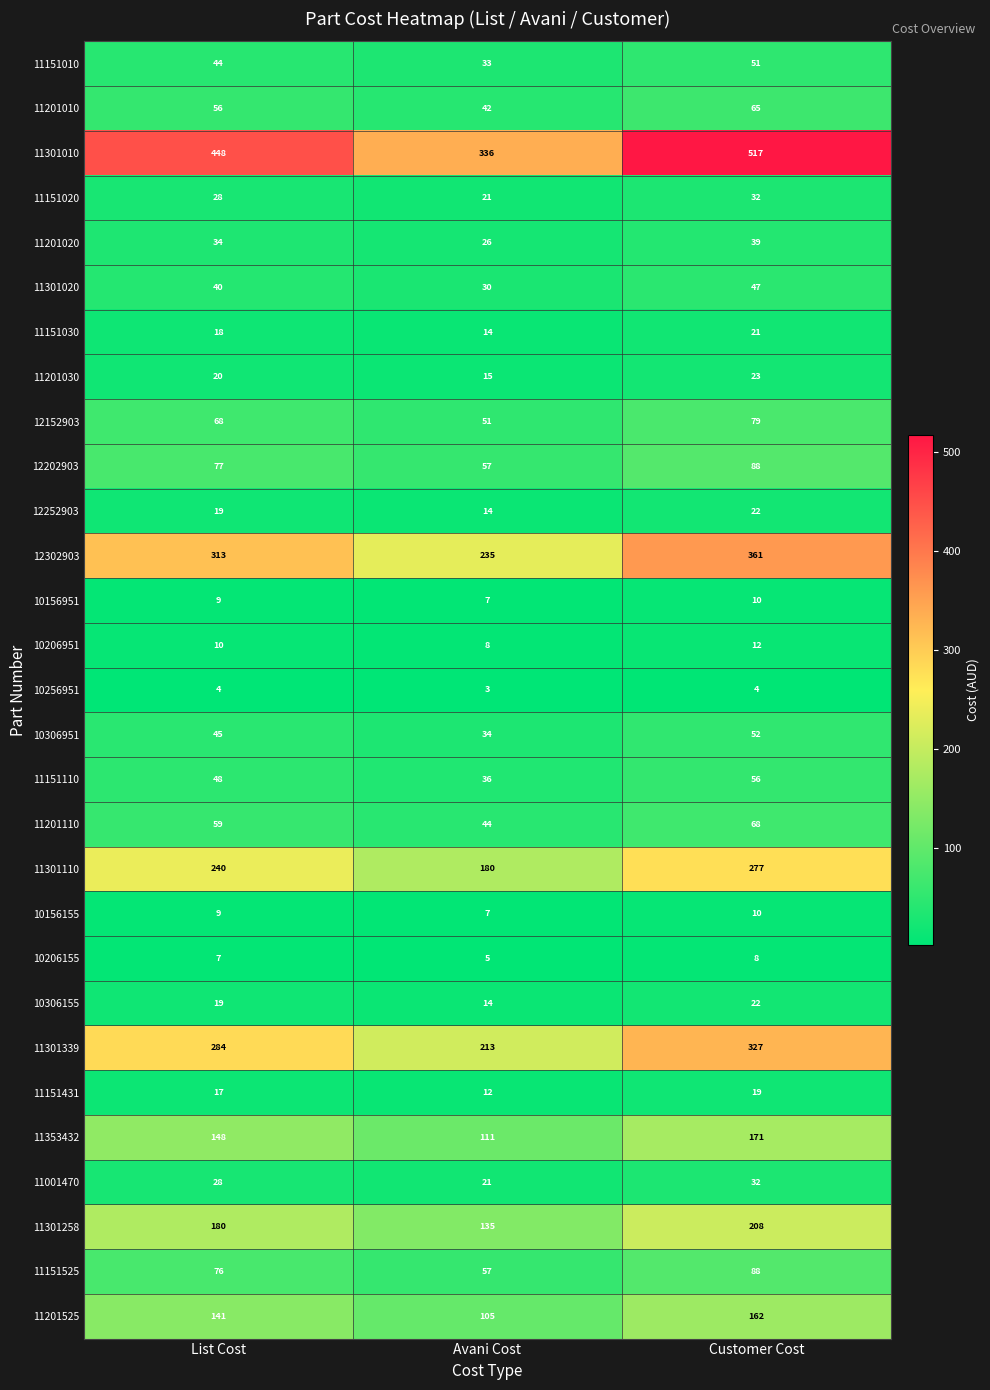

The 11151020 series shows 52 at Customer Cost. True or false?

False